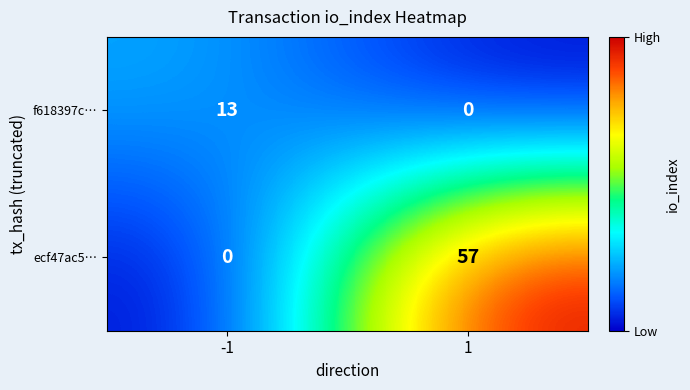

At -1, list the series in order from largest to smallest.

f618397c…, ecf47ac5…